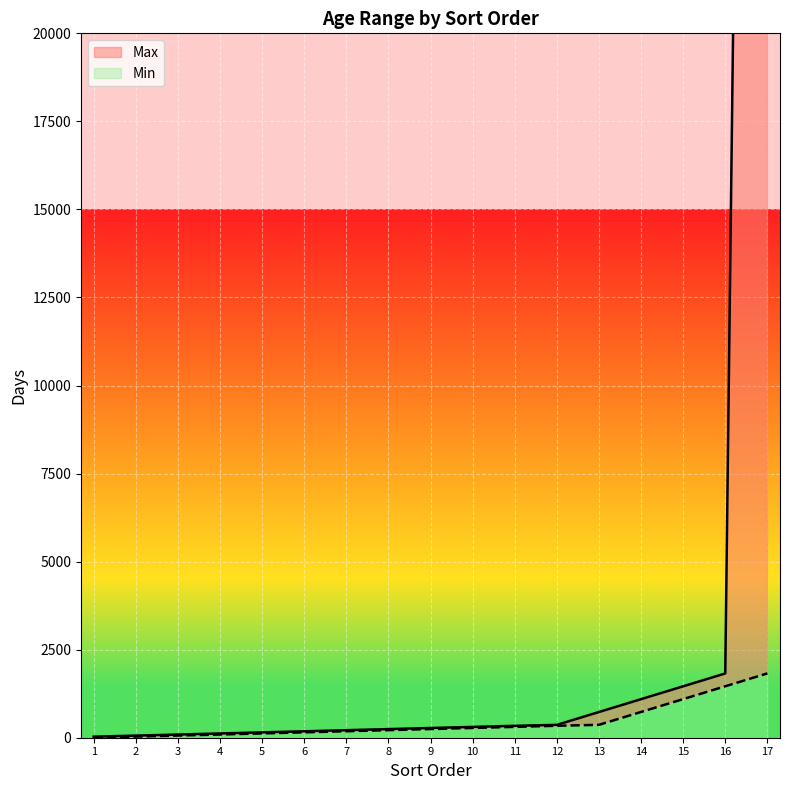

List the series in order of their overall mean, lowest first.

Min, Max